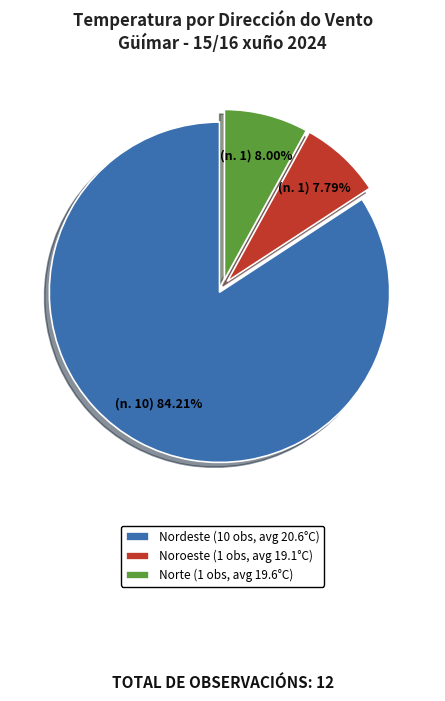

Which category accounts for the majority?

Nordeste (10 obs, avg 20.6°C)